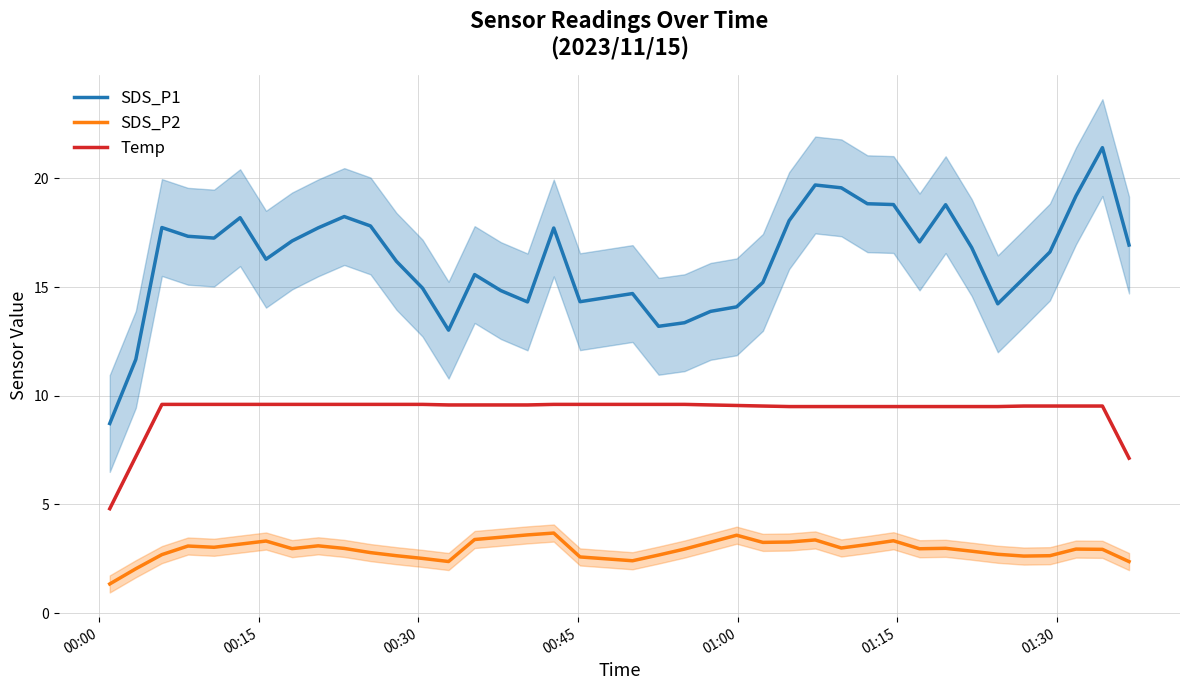

True or false: Temp and SDS_P1 cross at least once.

False